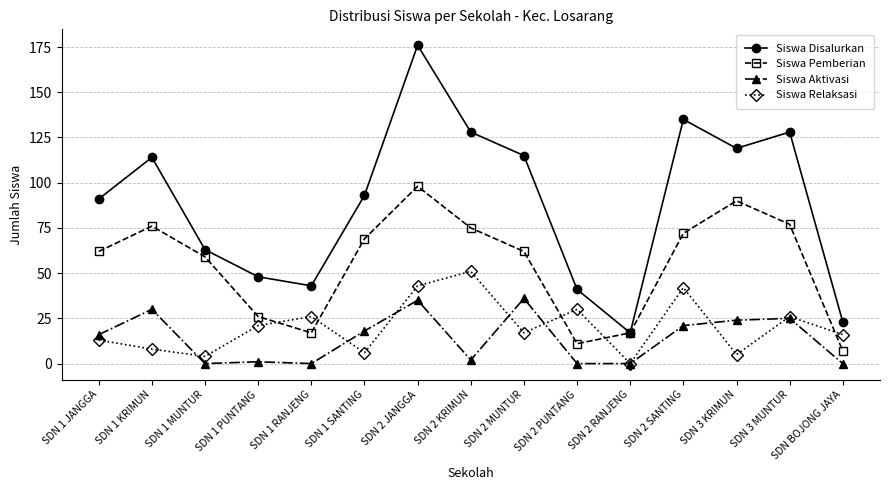

What are all the series names shown in the legend?

Siswa Disalurkan, Siswa Pemberian, Siswa Aktivasi, Siswa Relaksasi